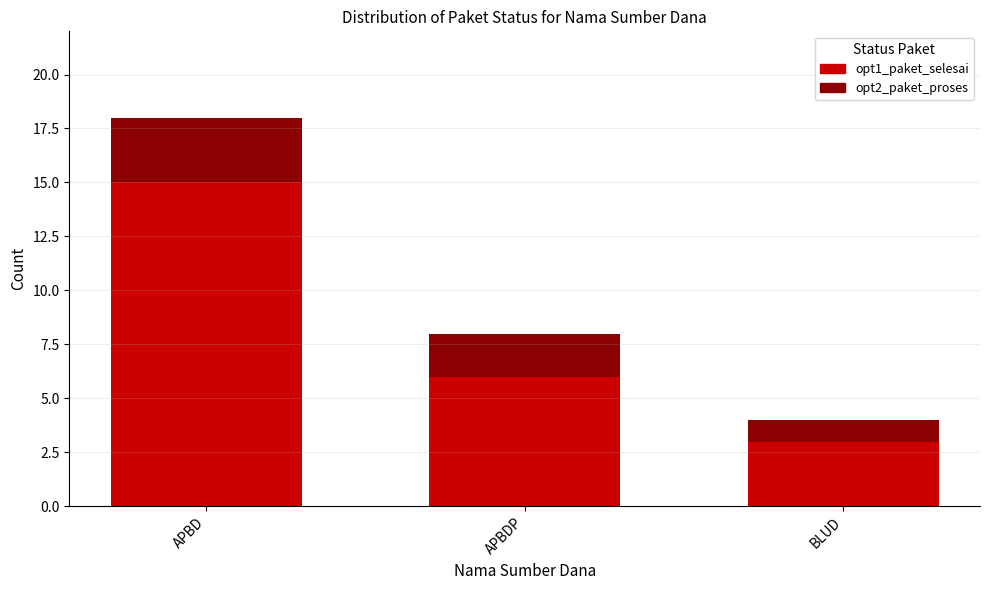

What is the total value across all series at APBDP?

8